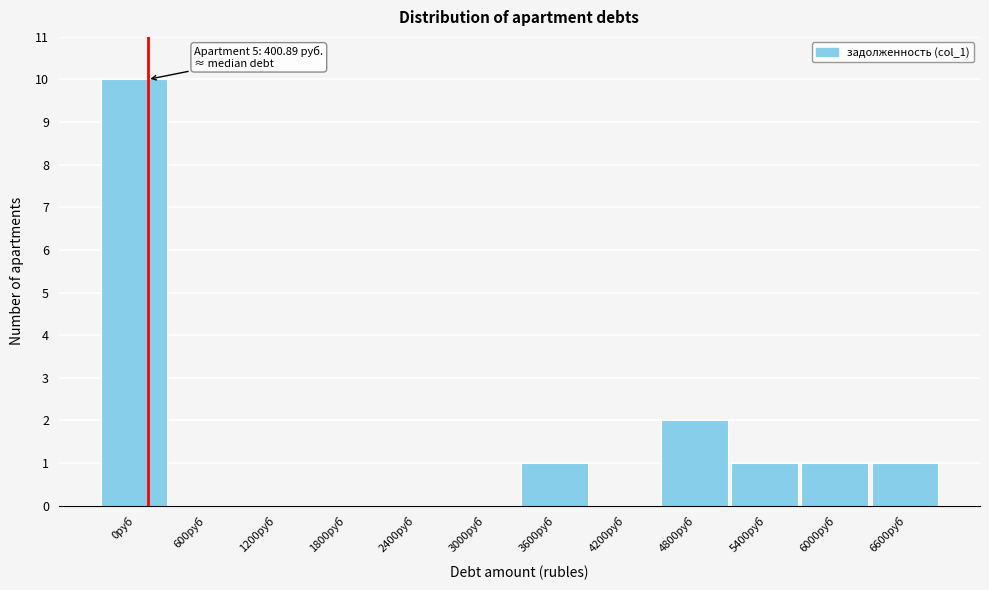

Reading left to right, list all the values displayed in this chart.

0руб=10	600руб=0	1200руб=0	1800руб=0	2400руб=0	3000руб=0	3600руб=1	4200руб=0	4800руб=2	5400руб=1	6000руб=1	6600руб=1